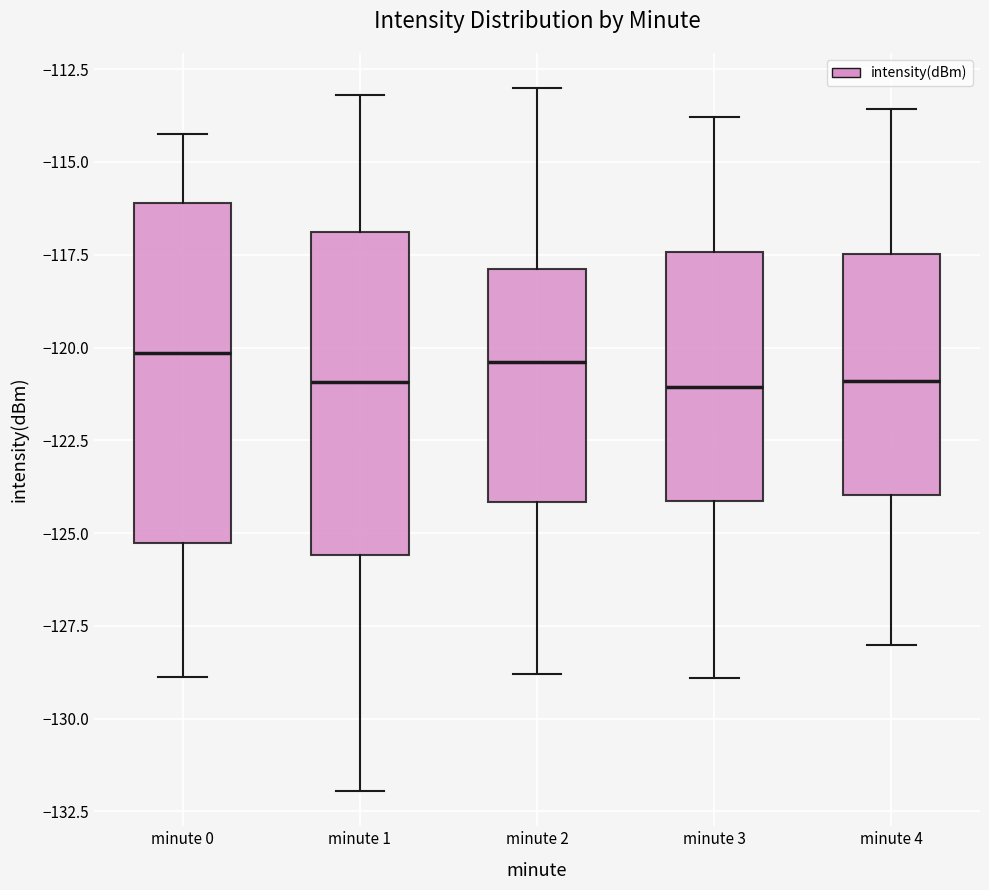

Reading left to right, read every box against the y-axis: the position of its median line, the range the box covers, and the ends of its whiskers. The values are not printed on the chart, so give them approximately, as read against the axis.

minute 0: median -120.0, box -125.5 to -116.0, whiskers -129.0 to -114.5
minute 1: median -121.0, box -125.5 to -117.0, whiskers -132.0 to -113.0
minute 2: median -120.5, box -124.0 to -118.0, whiskers -129.0 to -113.0
minute 3: median -121.0, box -124.0 to -117.5, whiskers -129.0 to -114.0
minute 4: median -121.0, box -124.0 to -117.5, whiskers -128.0 to -113.5